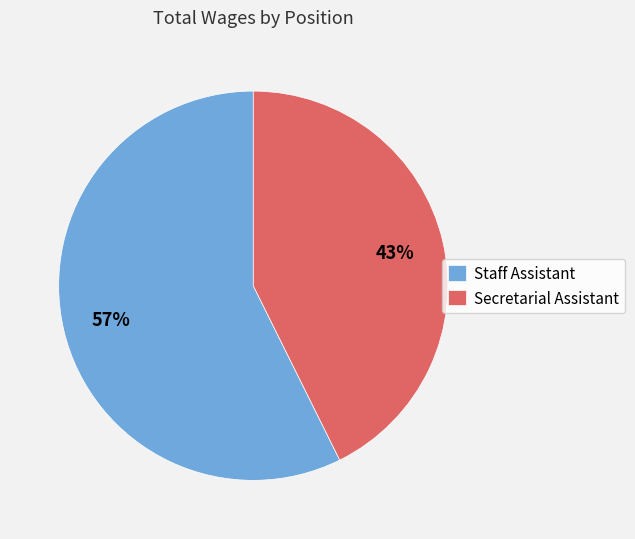

Is there a majority slice in this chart?

Yes